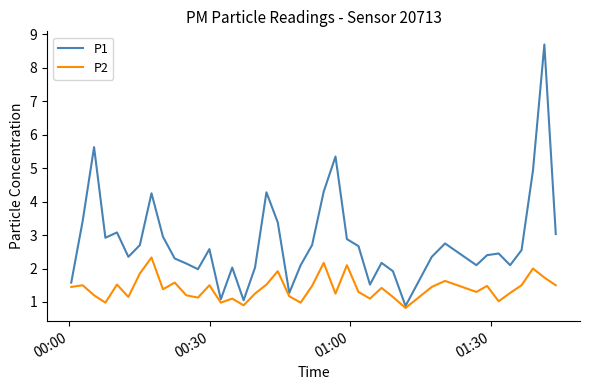

Which series has the largest total across all categories?

P1